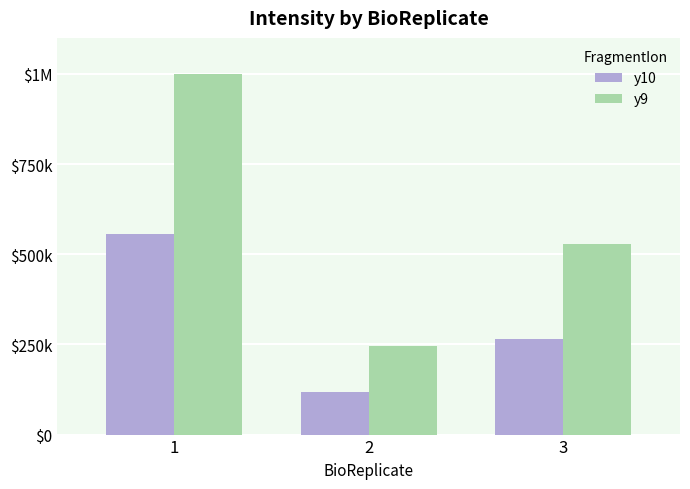

What are all the series names shown in the legend?

y10, y9